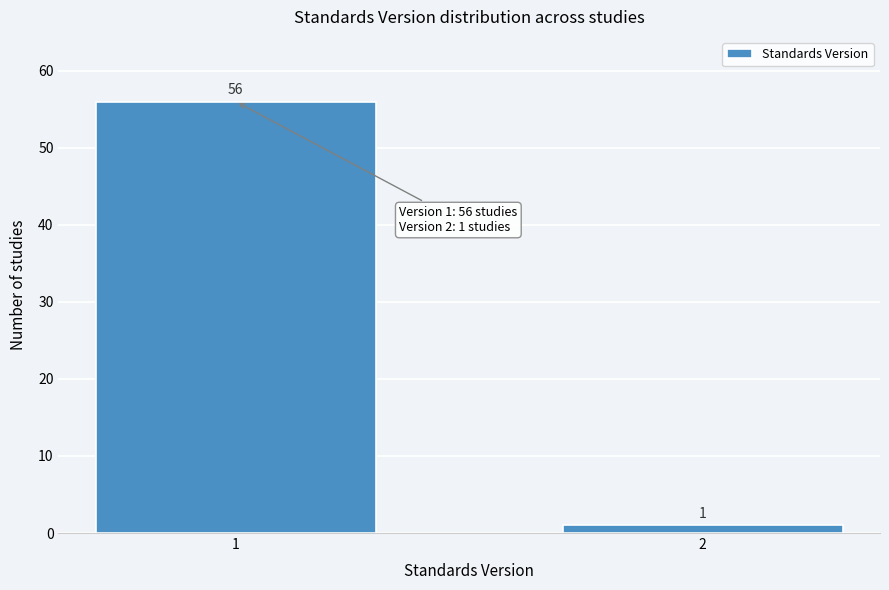

Reading left to right, extract all data points from this chart.

56	1